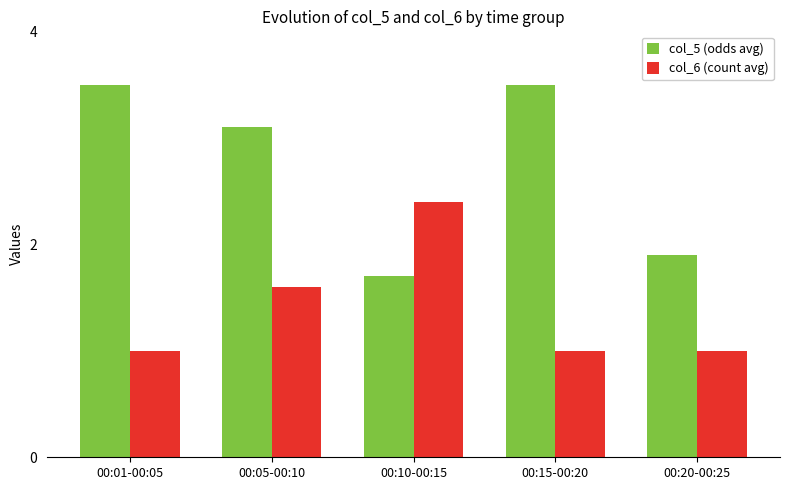

Rank the series at 00:05-00:10 from highest to lowest value.

col_5 (odds avg), col_6 (count avg)